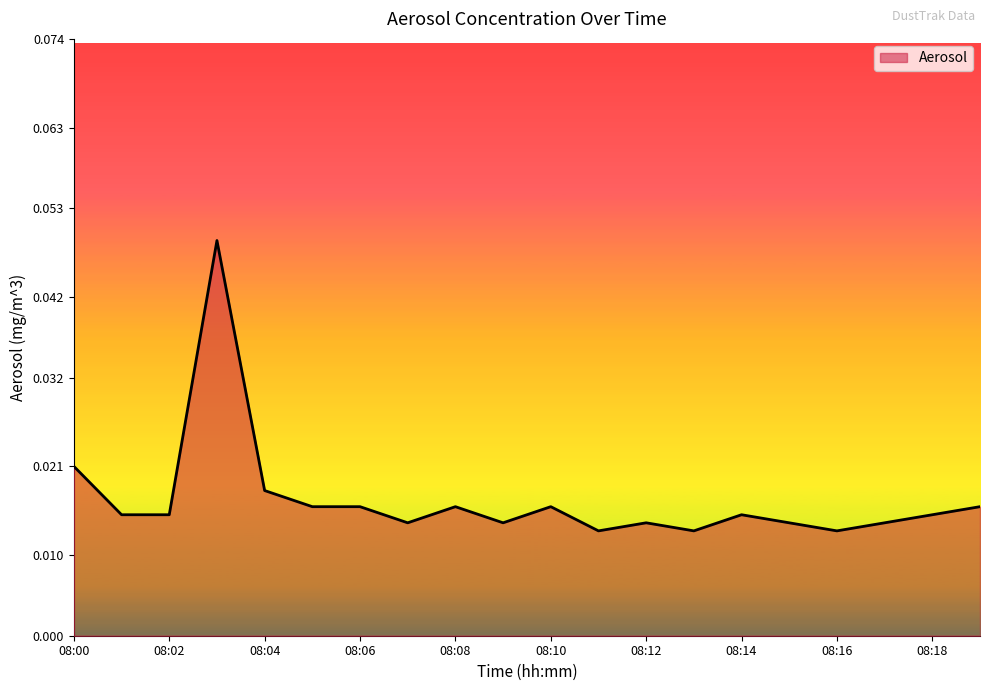

At which category does the data reach its first local valley?

08:07